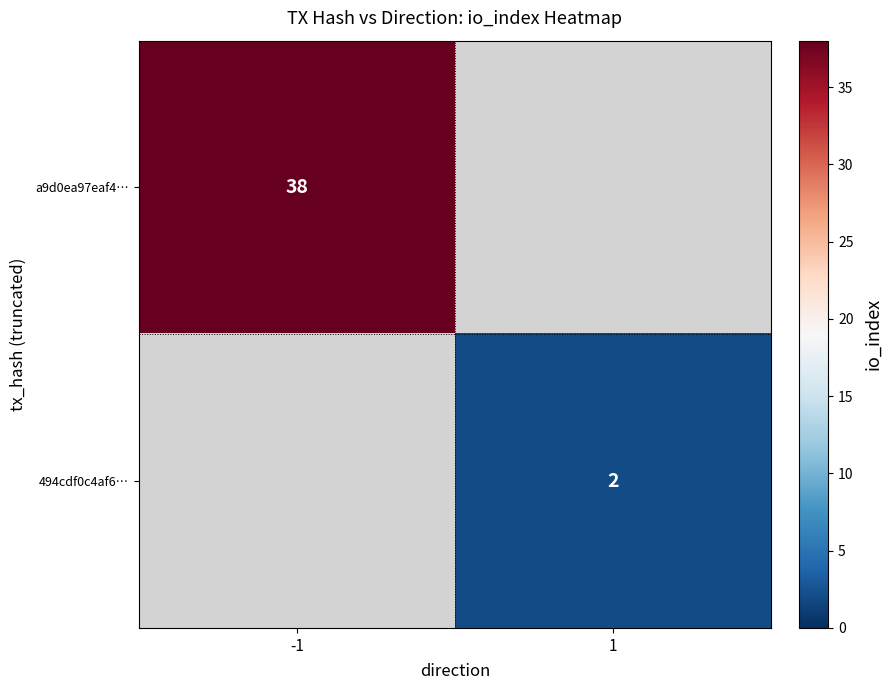

Is it true that 494cdf0c4af6… equals 3 at 1?

False